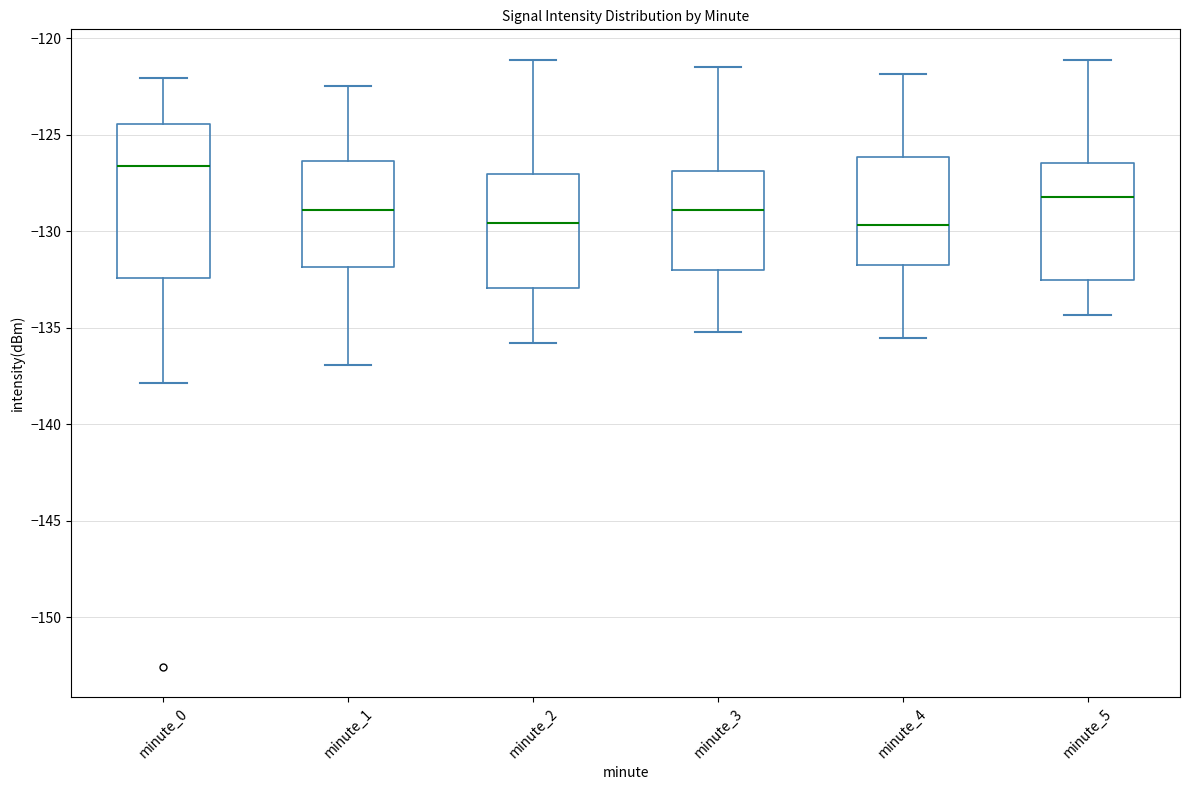

Reading left to right, transcribe this box plot: for each box, give where its median line is, the range the box spans, and where its two whiskers end, as read against the y-axis. The values are not printed on the chart, so give them approximately, as read against the axis.

minute_0: median -126.5, box -132.5 to -124.5, whiskers -138.0 to -122.0
minute_1: median -129.0, box -132.0 to -126.5, whiskers -137.0 to -122.5
minute_2: median -129.5, box -133.0 to -127.0, whiskers -136.0 to -121.0
minute_3: median -129.0, box -132.0 to -127.0, whiskers -135.0 to -121.5
minute_4: median -129.5, box -131.5 to -126.0, whiskers -135.5 to -122.0
minute_5: median -128.0, box -132.5 to -126.5, whiskers -134.5 to -121.0